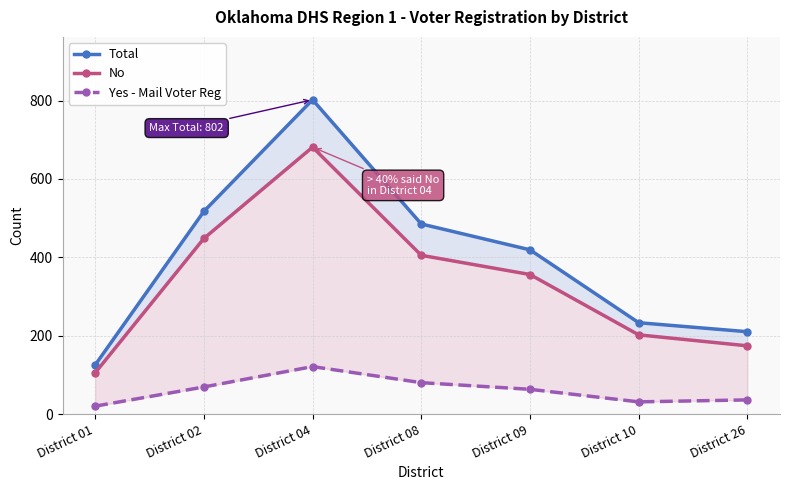

In Total, how many points are higher than both neighbors (excluding endpoints)?

1